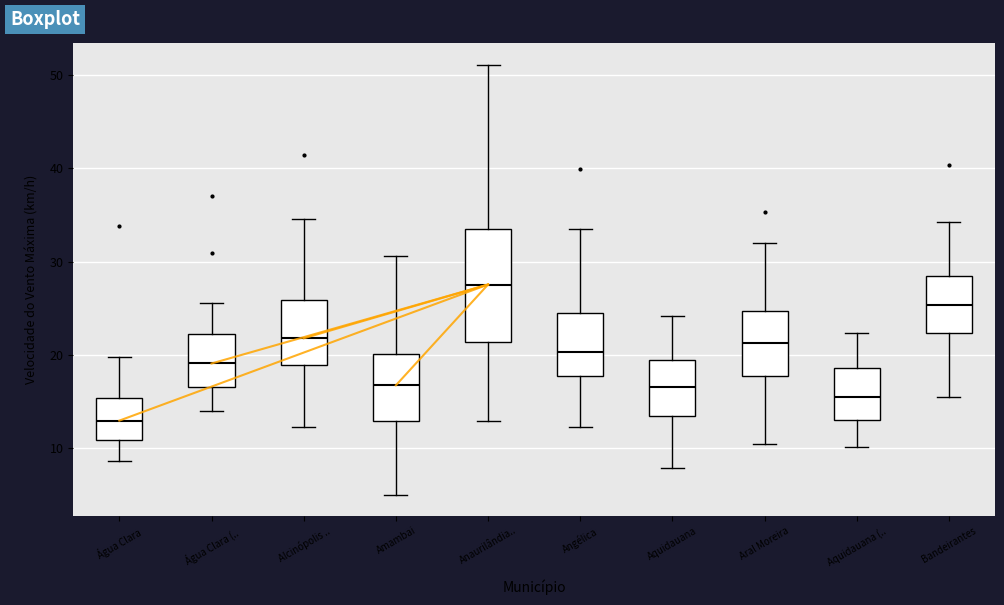

Where is the upper edge of the box for Aquidauana (.. on the y-axis? The values are not printed on the chart, so give them approximately, as read against the axis.

19